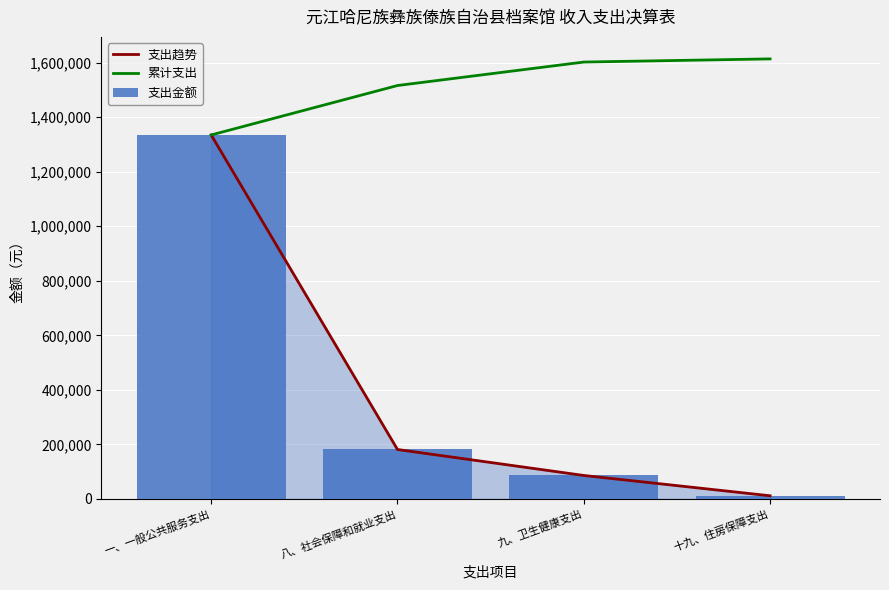

Where does the 累计支出 series first go above 1602097?

九、卫生健康支出